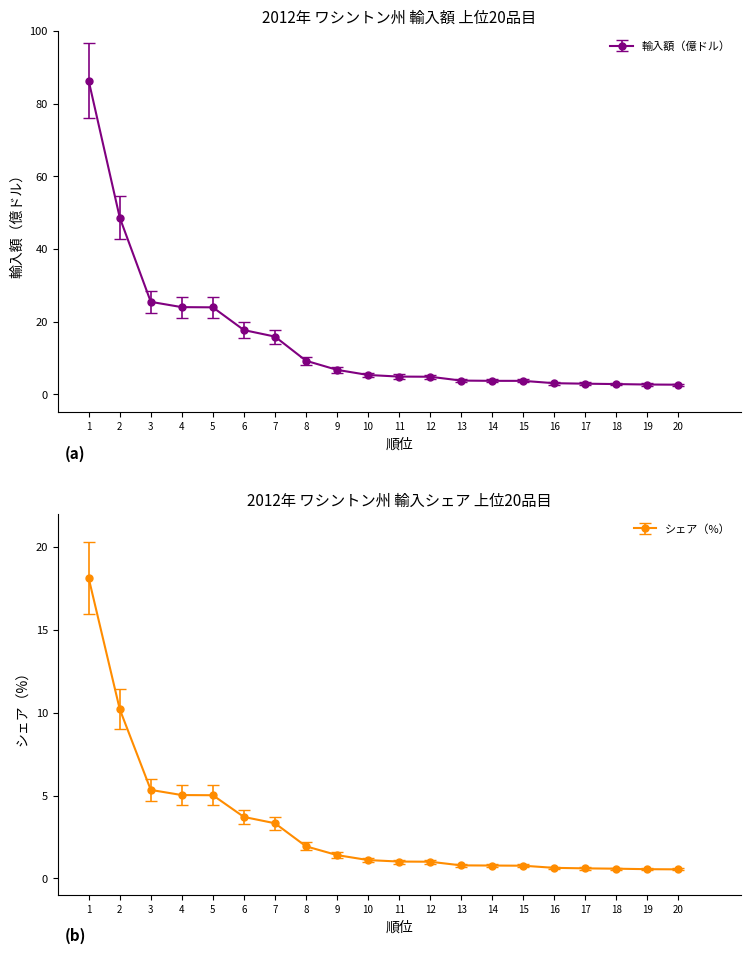

Where does the シェア（×100） series first go above 1?

1